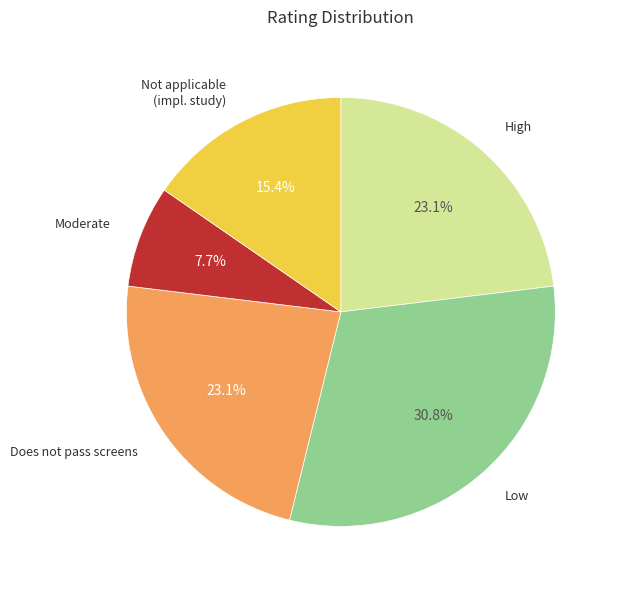

Is there any slice that represents more than half of the pie?

No